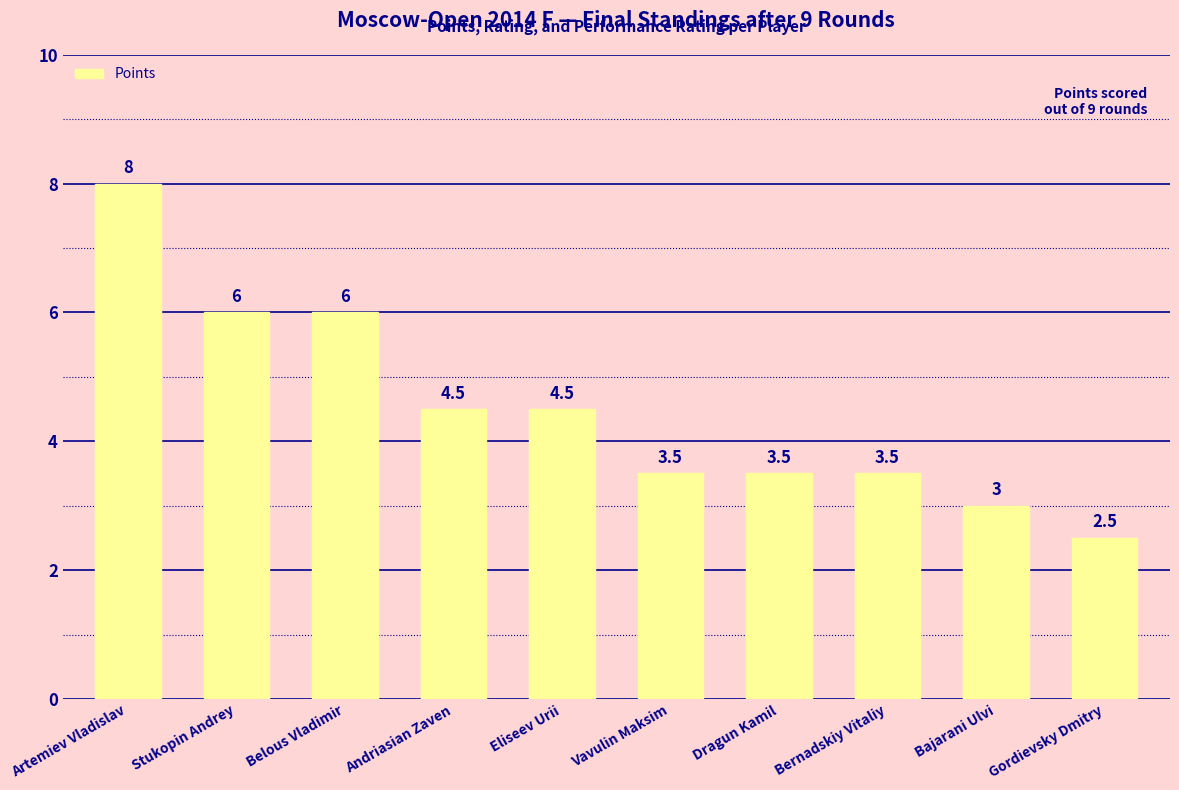

What is the difference between the maximum and minimum values?

5.5